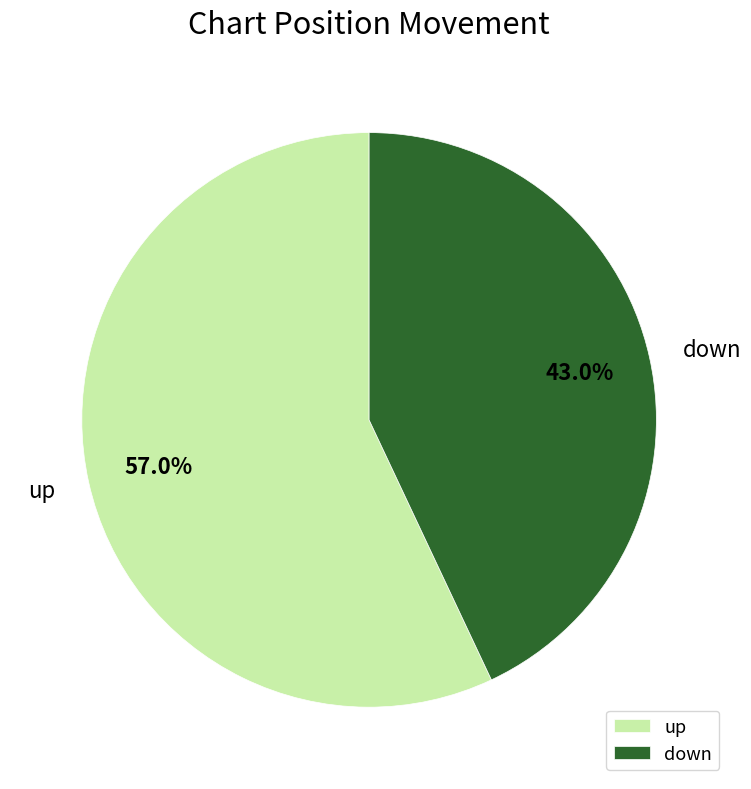

True or false: up accounts for 47% of the total.

False